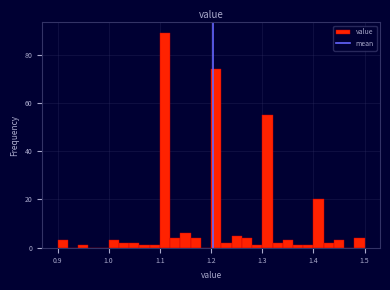

Read against the x-axis, roughly where is the centre of the tallest bar?

1.11